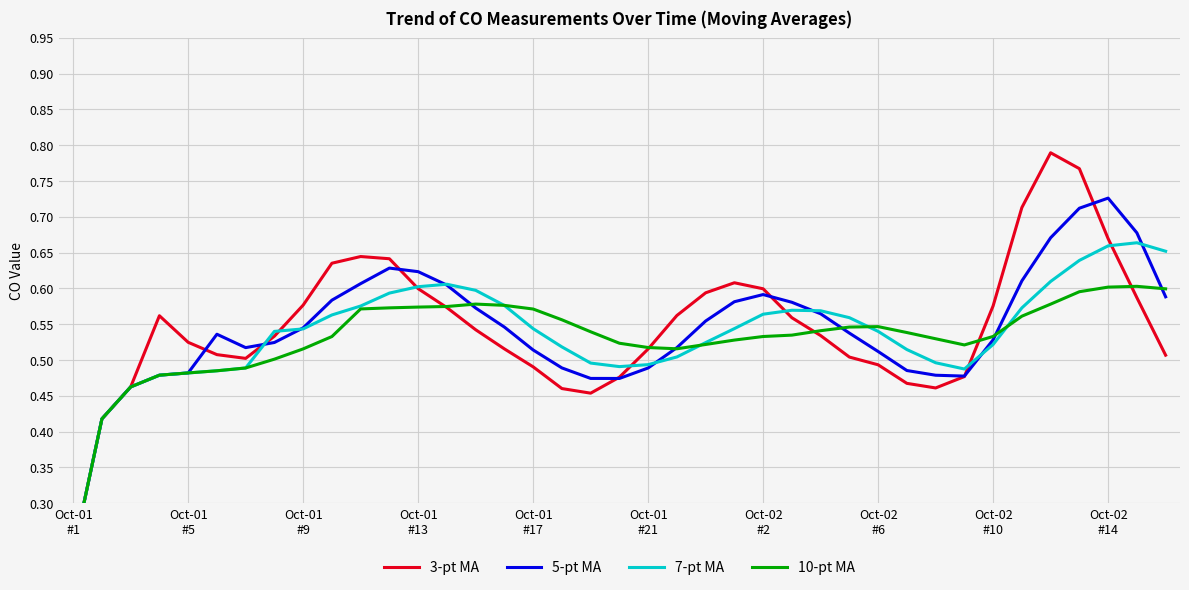

What is the average value of the 5-pt MA series?

0.5